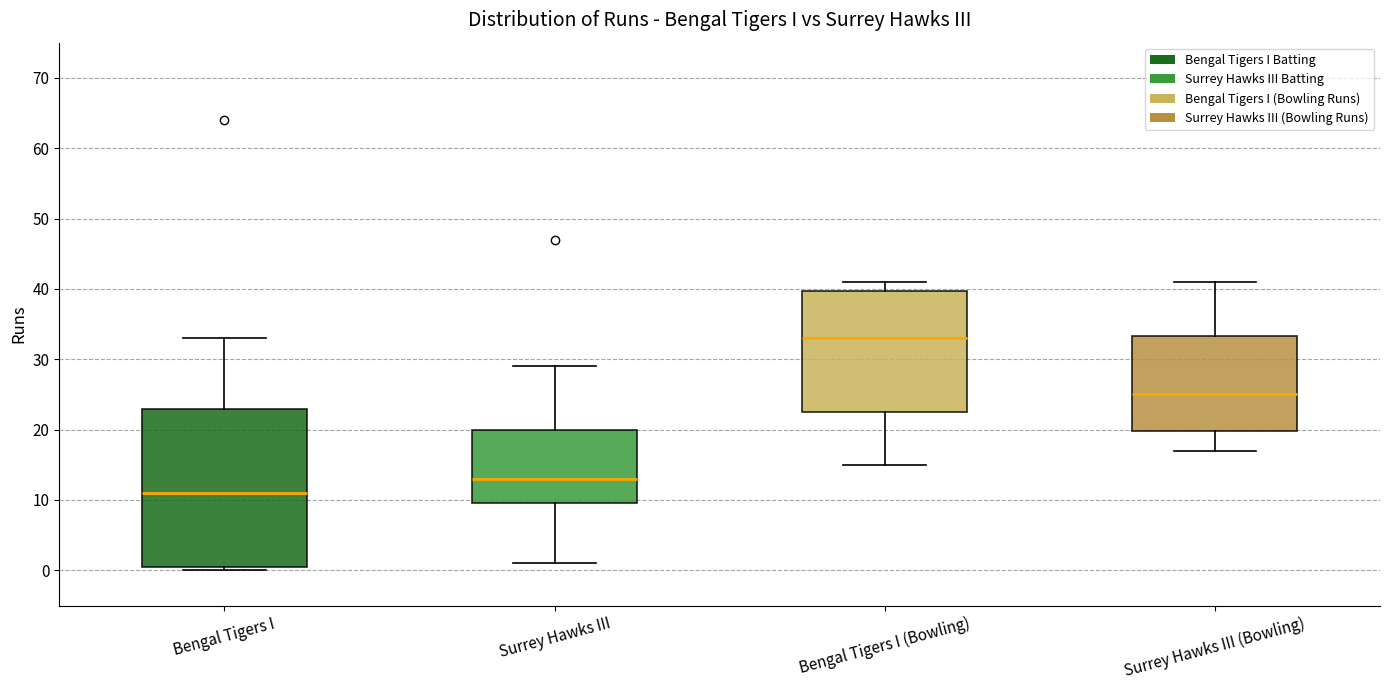

Which box is the tallest, from its lower edge to its upper edge?

Bengal Tigers I